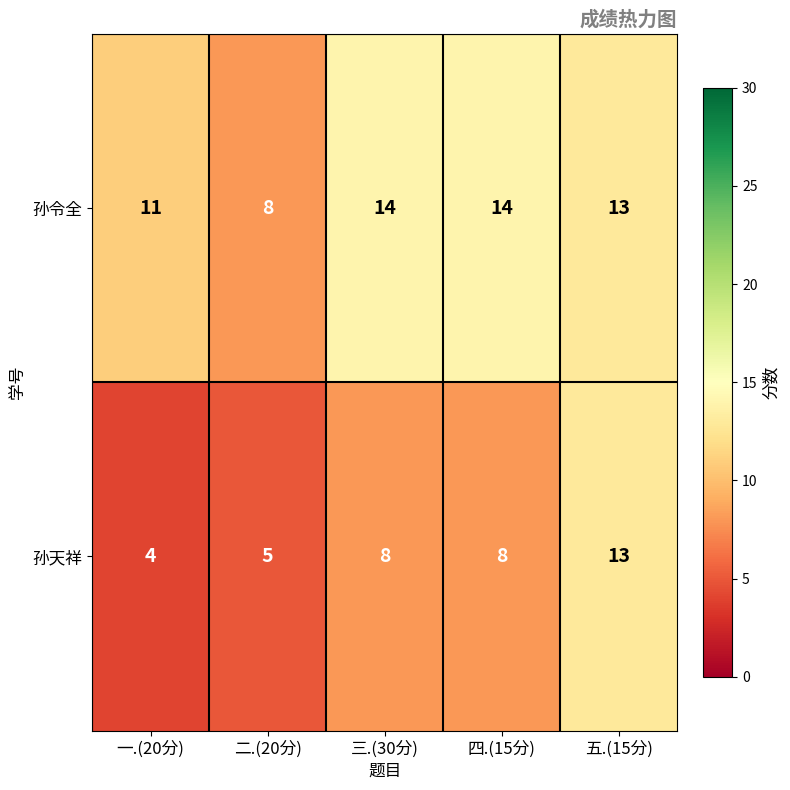

Reading right to left, extract all data points from this chart.

孙令全: 五.(15分)=13	四.(15分)=14	三.(30分)=14	二.(20分)=8	一.(20分)=11
孙天祥: 五.(15分)=13	四.(15分)=8	三.(30分)=8	二.(20分)=5	一.(20分)=4